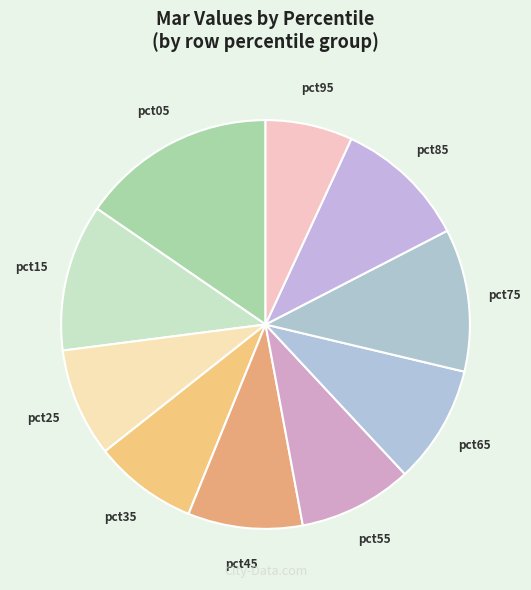

Does pct65 represent more than half of the total?

No